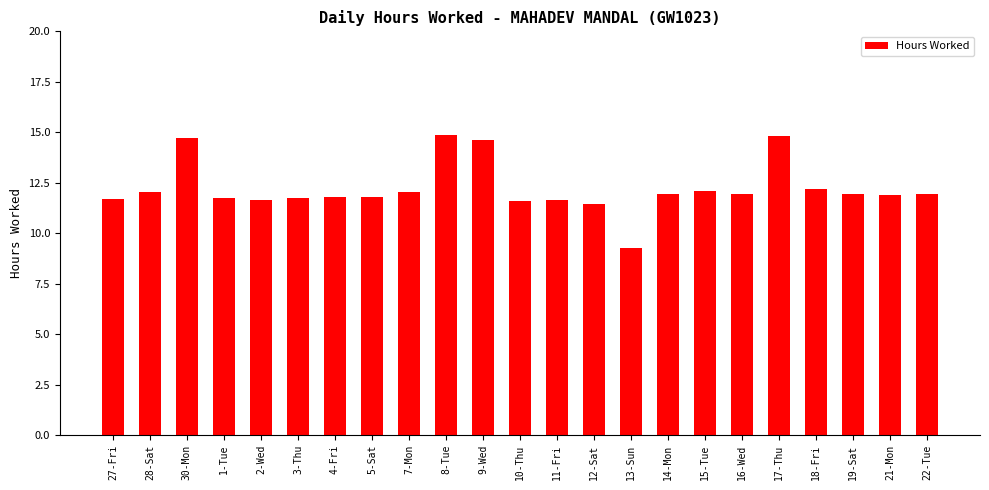

What is the greatest value displayed?

14.9